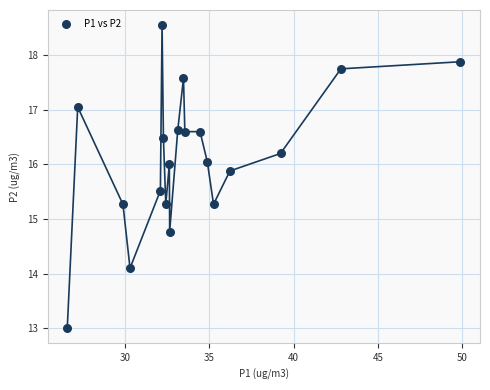

List the coordinates of all points as (Y, X) pairs, reading left to right.

(13.0, 26.6)  (17.1, 27.2)  (15.3, 29.9)  (14.1, 30.3)  (15.5, 32.1)  (18.6, 32.2)  (16.5, 32.3)  (15.3, 32.4)  (16.0, 32.6)  (14.8, 32.6)  (16.6, 33.1)  (17.6, 33.5)  (16.6, 33.5)  (16.6, 34.5)  (16.1, 34.9)  (15.3, 35.2)  (15.9, 36.2)  (16.2, 39.2)  (17.8, 42.8)  (17.9, 49.9)